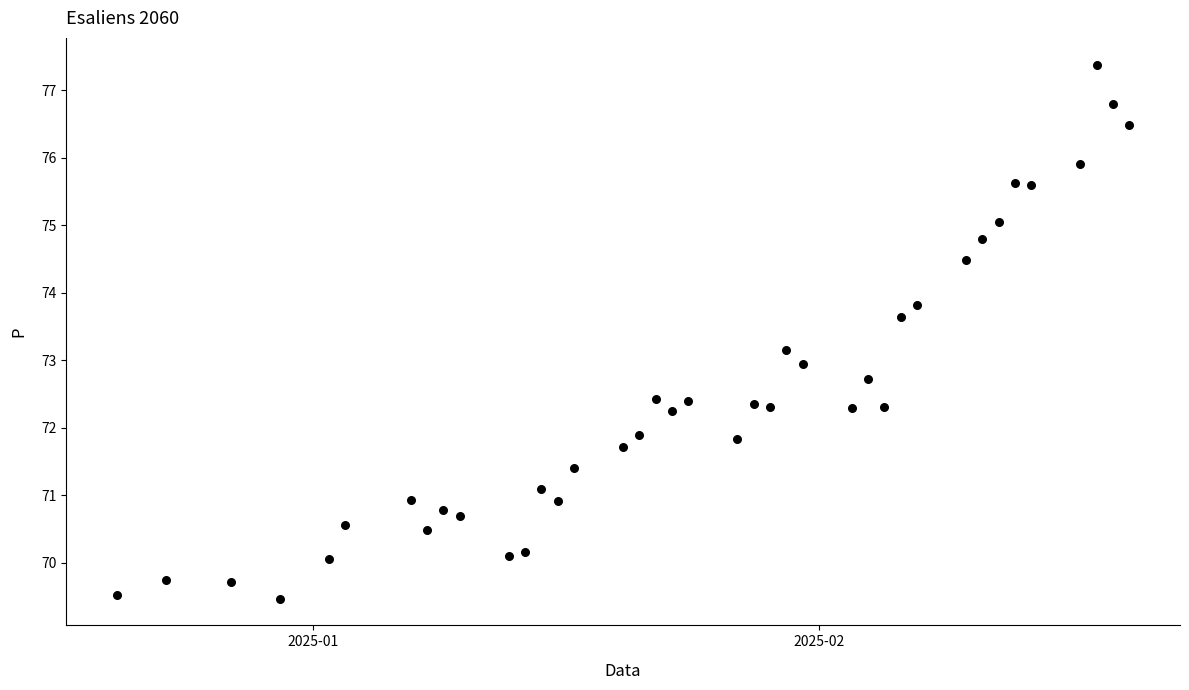

What is the range of X values (max minus min)?

62.0